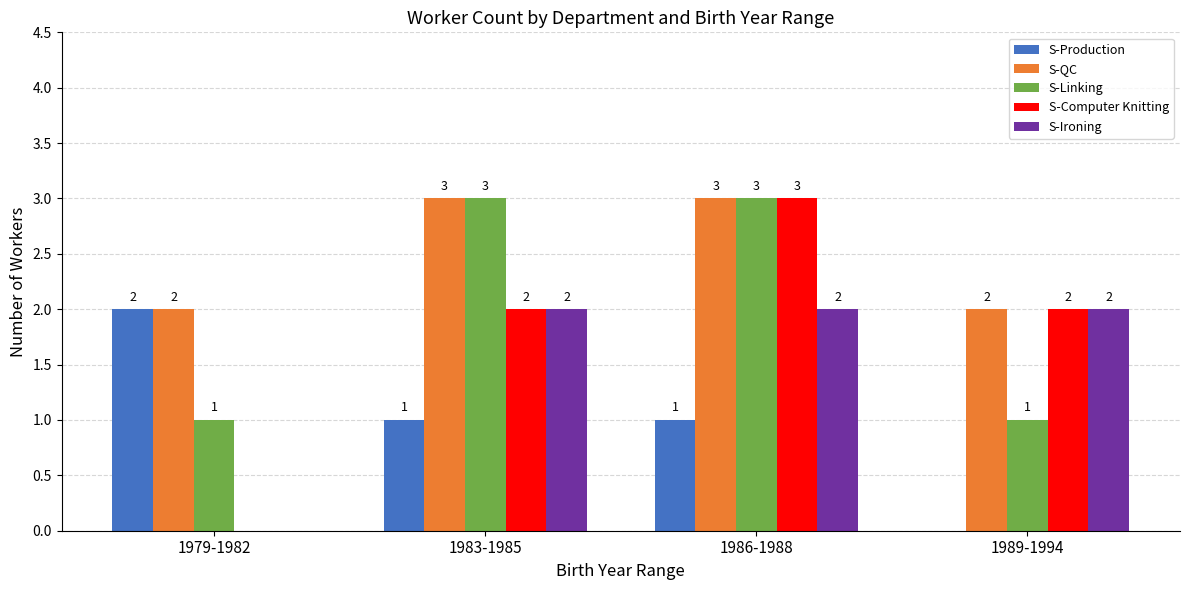

What are all the series names shown in the legend?

S-Production, S-QC, S-Linking, S-Computer Knitting, S-Ironing